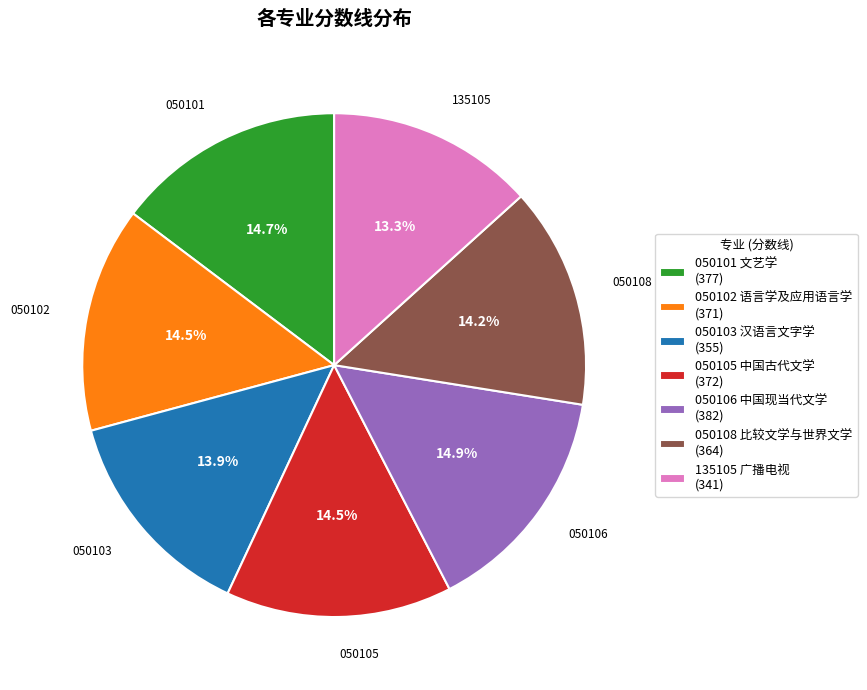

What percentage is NOT represented by 050106 中国现当代文学?

85.1%